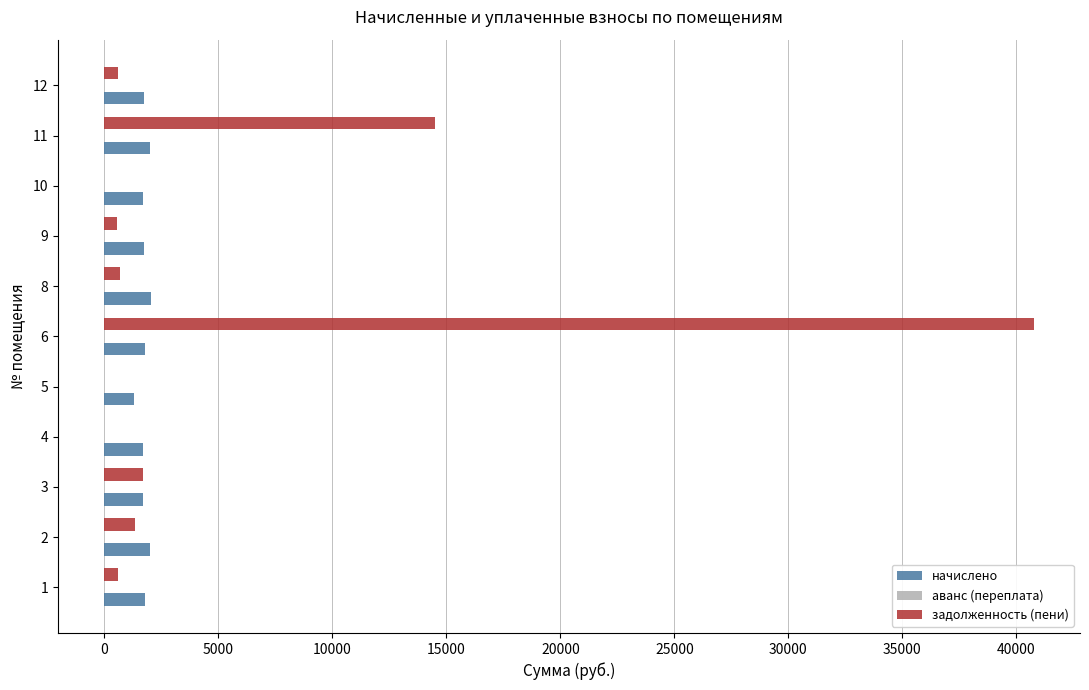

What is the maximum value shown in the chart?

40754.6